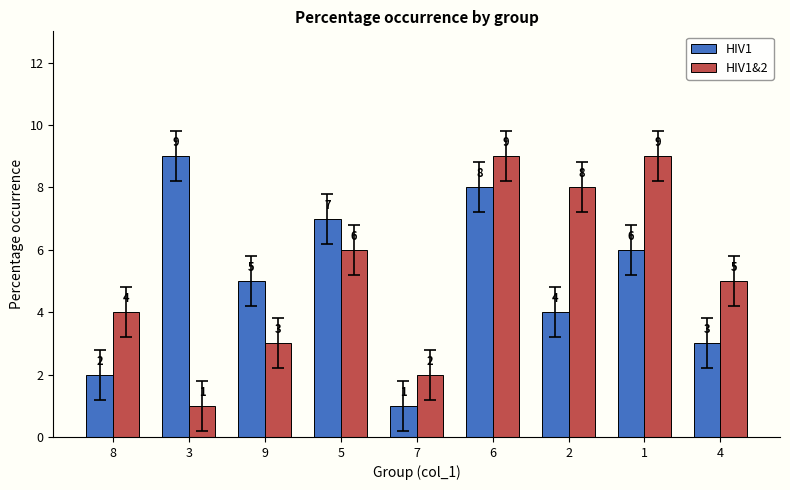

At which label is HIV1 closest to 5?

9